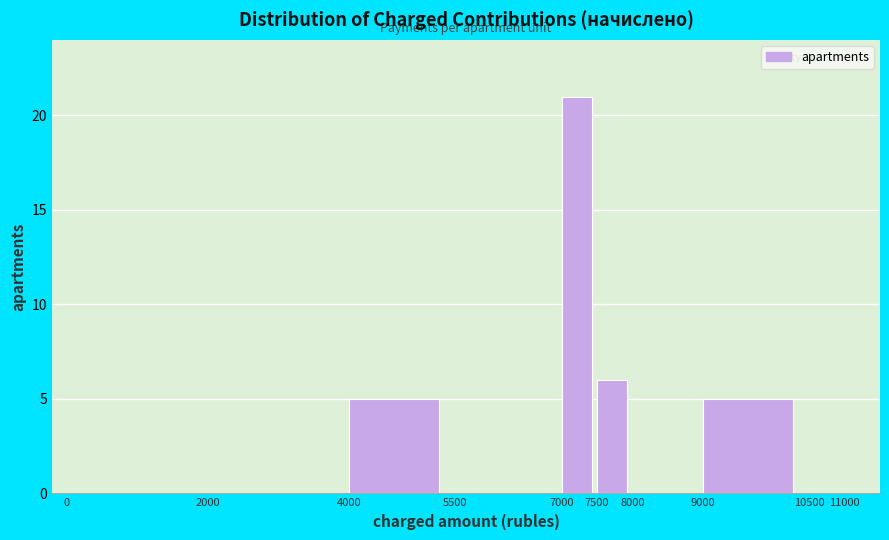

Reading left to right, list every bar in this chart as the range it spans on the x-axis followed by its height. The values are not printed on the chart, so give them approximately, as read against the axis.

0 to 2000: 0
2000 to 4000: 0
4000 to 5500: 5
5500 to 7000: 0
7000 to 7500: 21
7500 to 8000: 6
8000 to 9000: 0
9000 to 10500: 5
10500 to 11000: 0